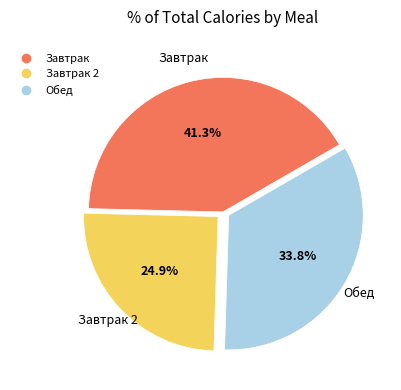

Does any single category account for the majority?

No